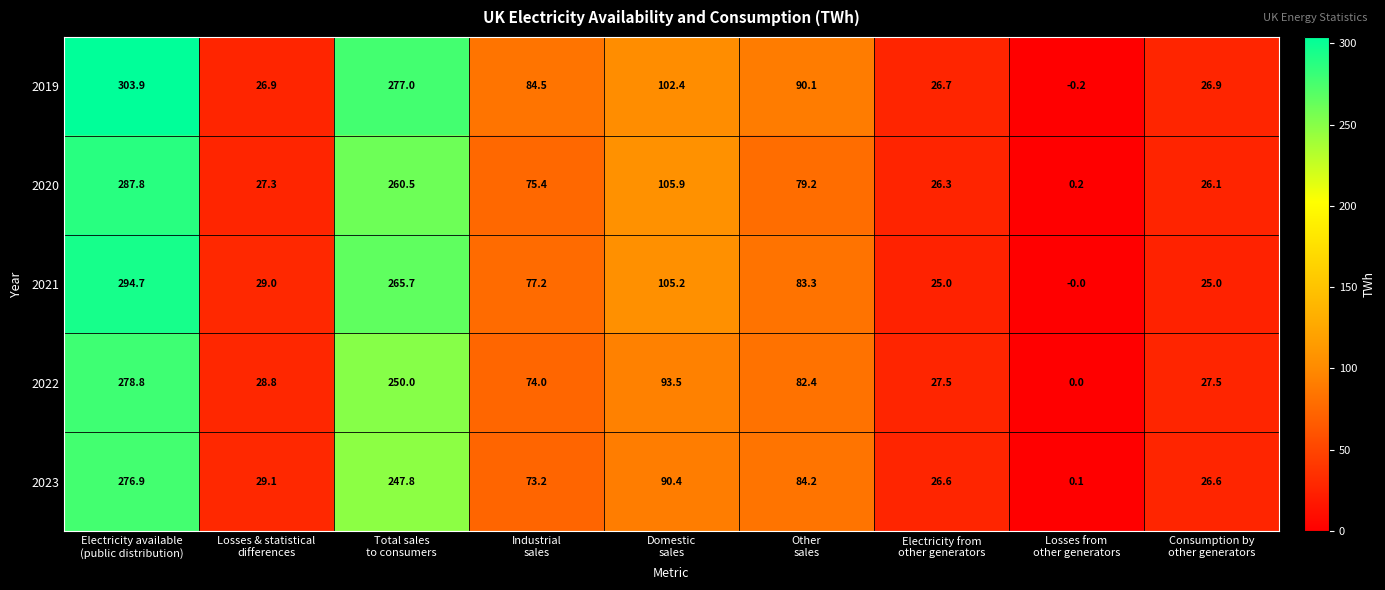

Which series has the widest spread of values?

2019